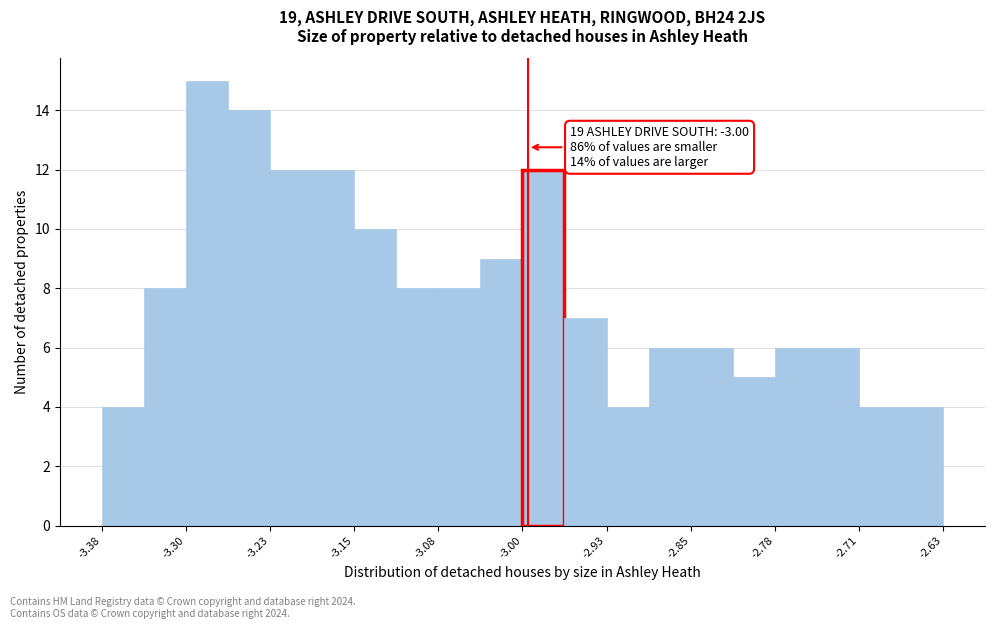

Read against the x-axis, roughly where is the centre of the tallest bar?

-3.29